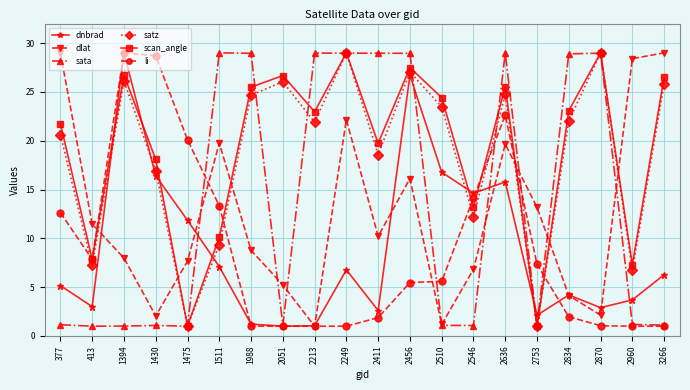

Where do dlat and satz first cross each other?

413 and 1394